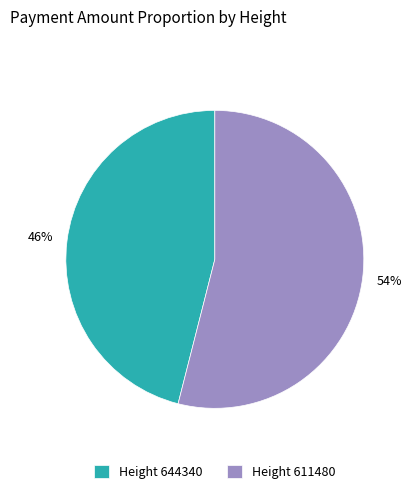

To the nearest percent, what is the difference between the largest and smallest slice percentages?

8%